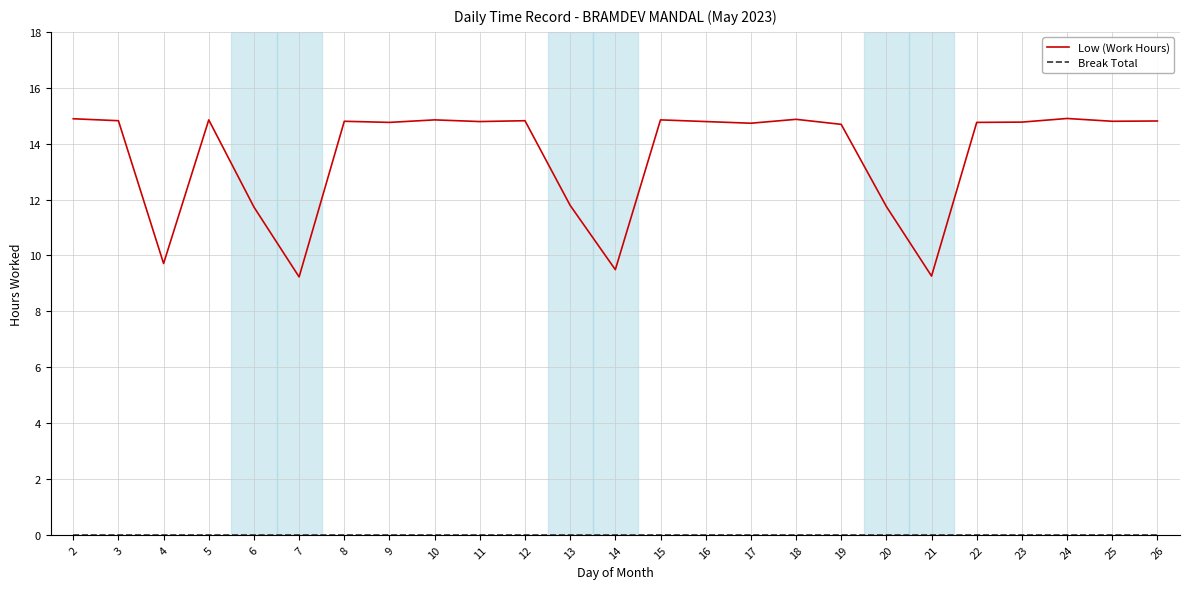

Which series has the largest total across all categories?

Low (Work Hours)